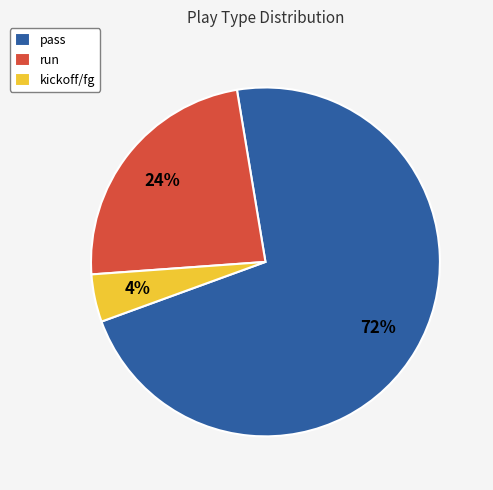

To the nearest percent, what is the difference between the largest and smallest slice percentages?

68%